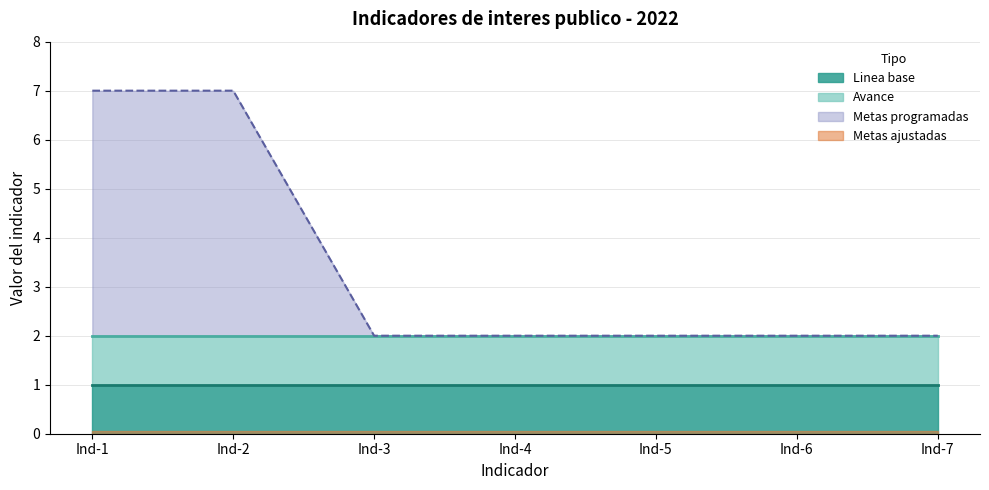

Rank the series by their maximum value, from highest to lowest.

Metas programadas, Linea base, Avance, Metas ajustadas